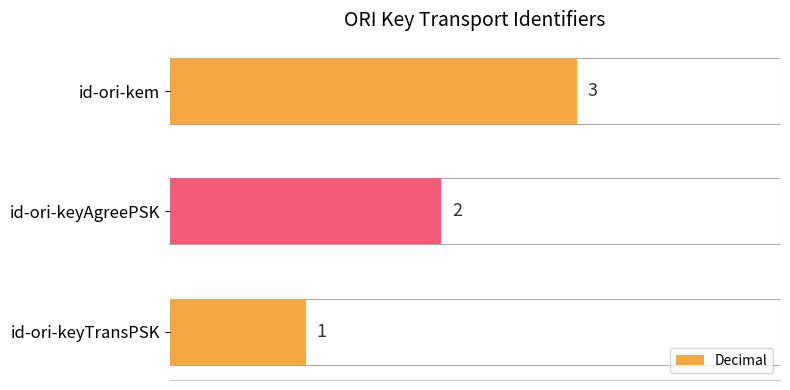

Does the chart contain any negative values?

No